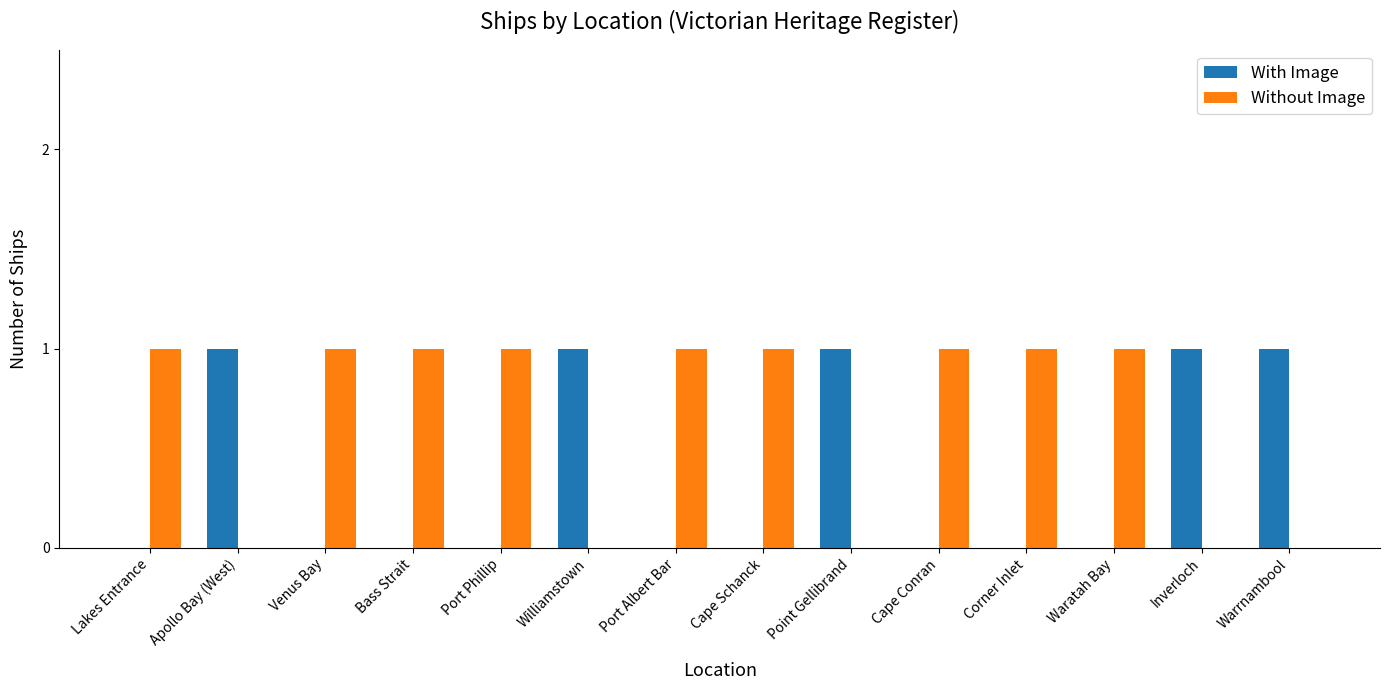

Is it true that Without Image equals 1 at Warrnambool?

False